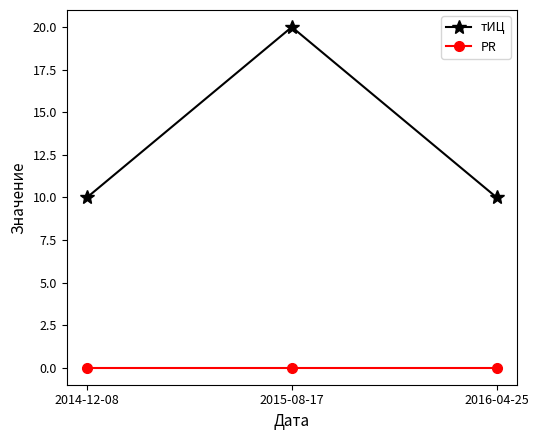

What is the sum of all тИЦ values?

40